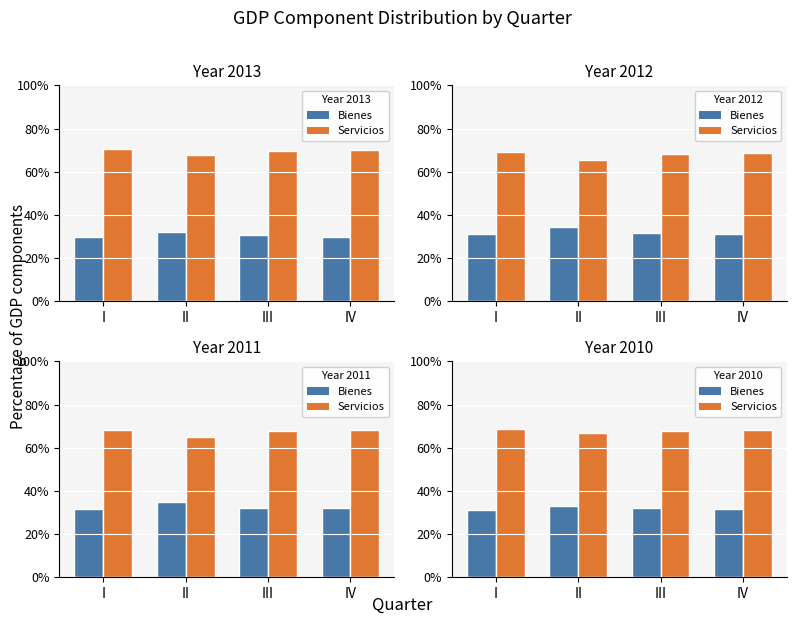

At how many categories does at least one series exceed 68?

2